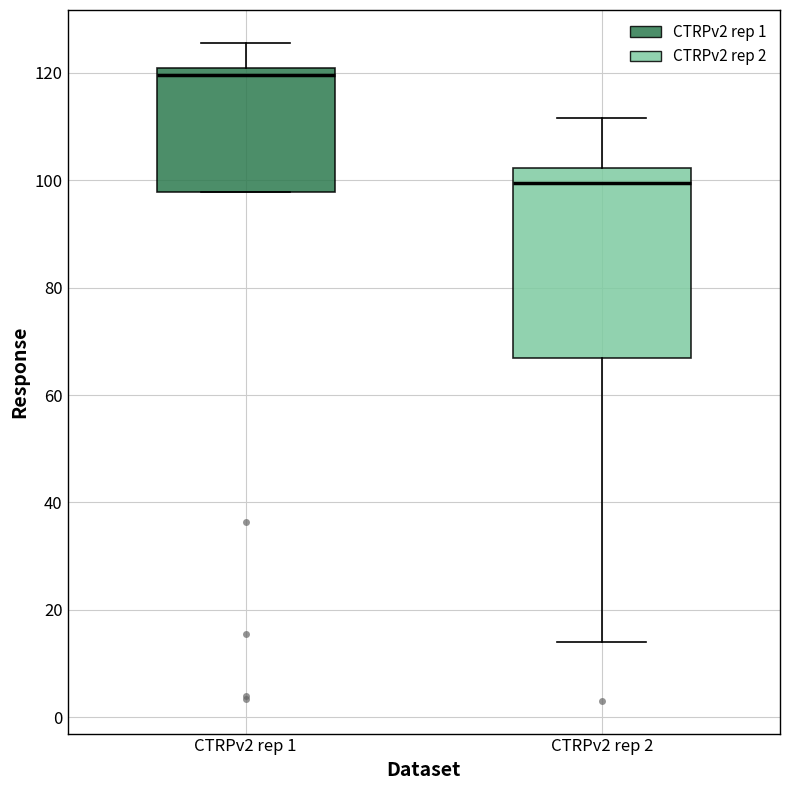

Reading left to right, transcribe this box plot: for each box, give where its median line is, the range the box spans, and where its two whiskers end, as read against the y-axis. The values are not printed on the chart, so give them approximately, as read against the axis.

CTRPv2 rep 1: median 120, box 98 to 122, whiskers 98 to 126
CTRPv2 rep 2: median 100, box 66 to 102, whiskers 14 to 112